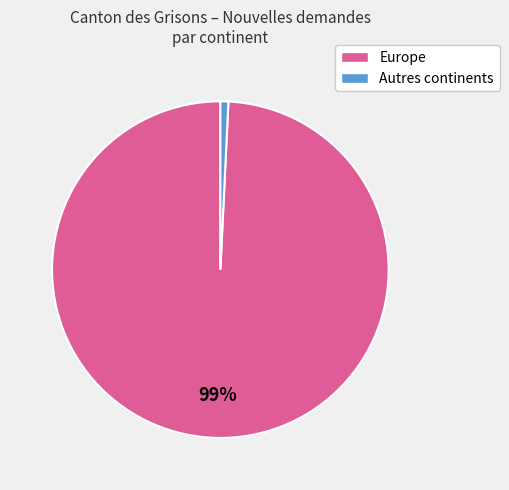

Is there any slice that represents more than half of the pie?

Yes